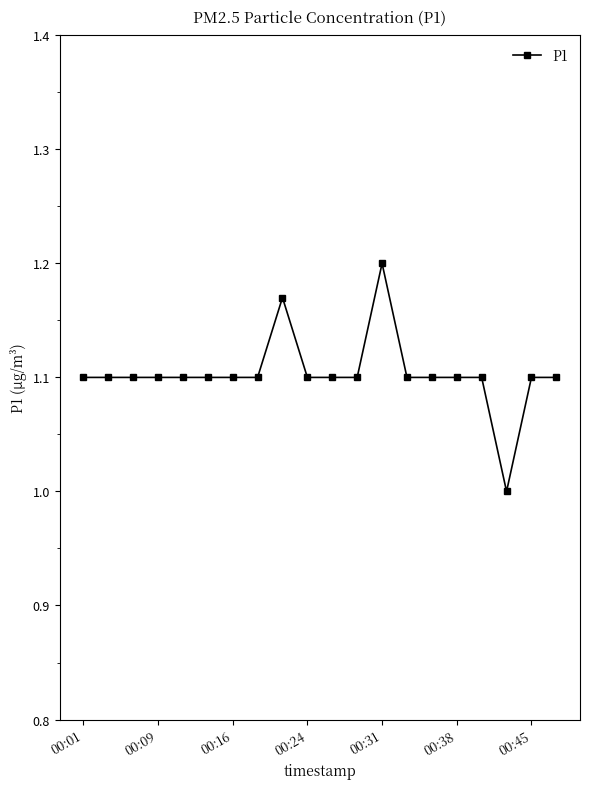

What is the value of the 16th point from the left?

1.1